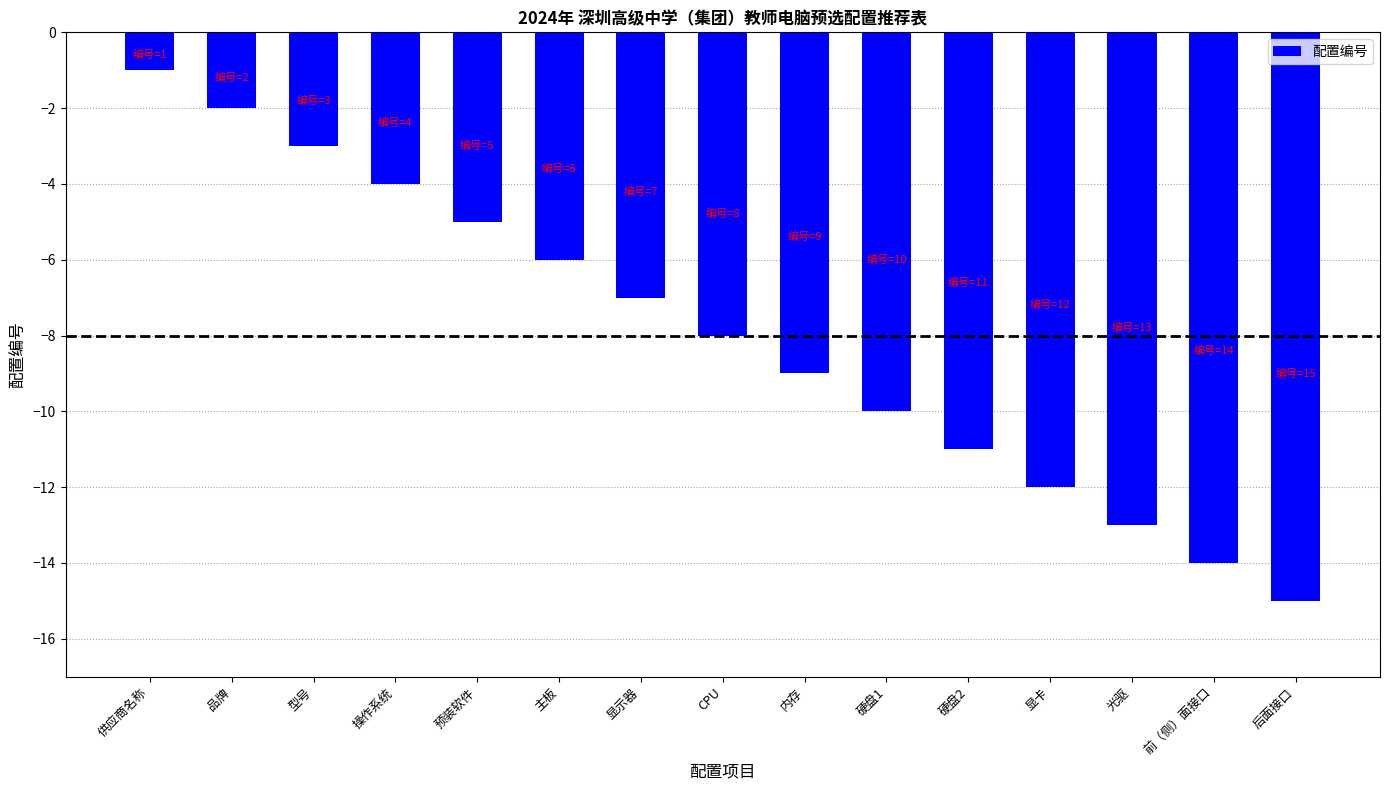

The chart shows a value of -5 at 预装软件. True or false?

True